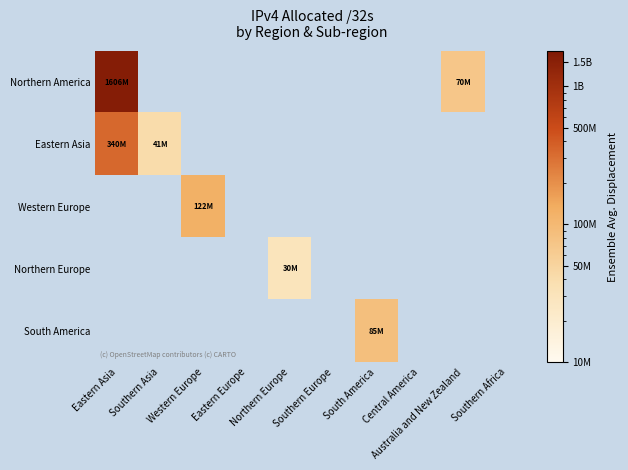

At Central America, list the series in order from largest to smallest.

Northern America, Eastern Asia, Western Europe, Northern Europe, South America